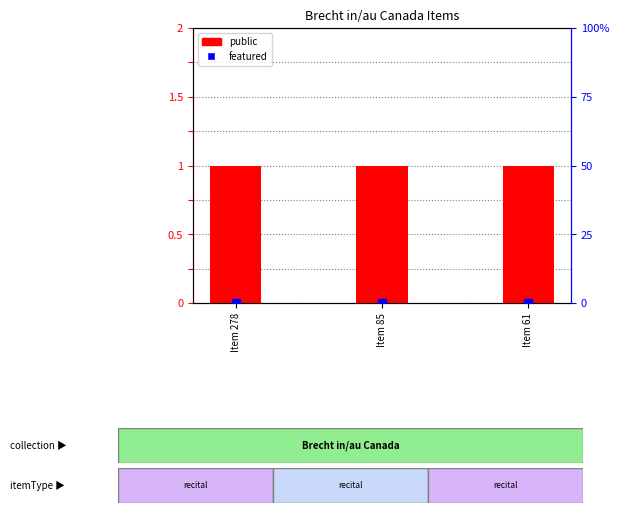

At how many categories does at least one series exceed 0?

3